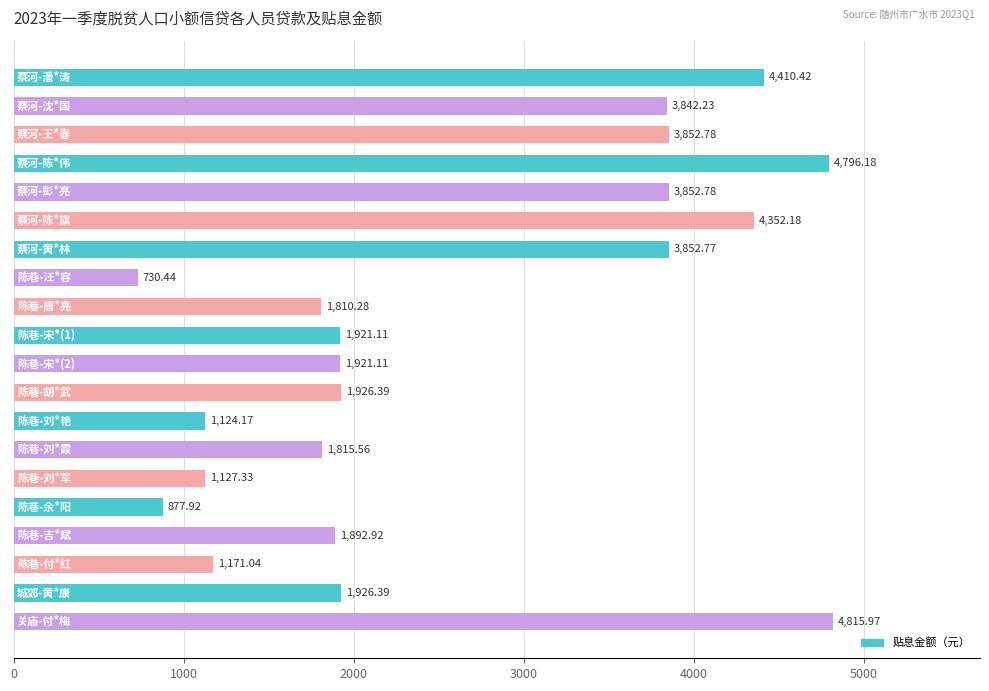

What is the greatest value displayed?

4816.0